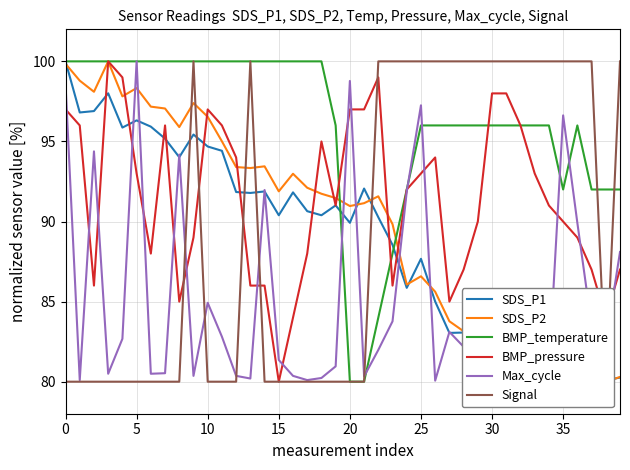

True or false: SDS_P1 has more than 1 interior local peaks.

True